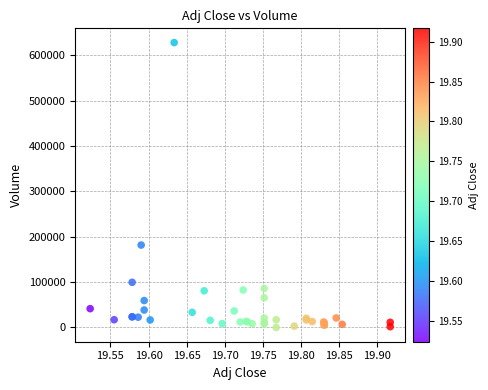

What Y value in the scatter plot is closest to 314200?

181800